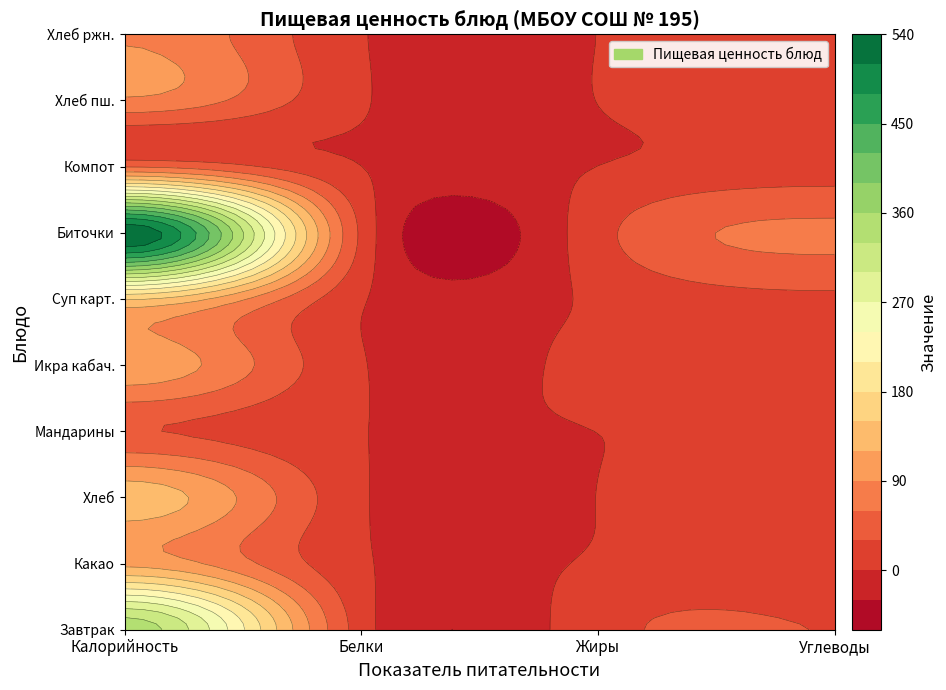

Rank the series by their maximum value, from lowest to highest.

Мандарины, Компот, Хлеб пш., Хлеб ржн., Какао, Икра кабач., Хлеб, Суп карт., Завтрак, Биточки